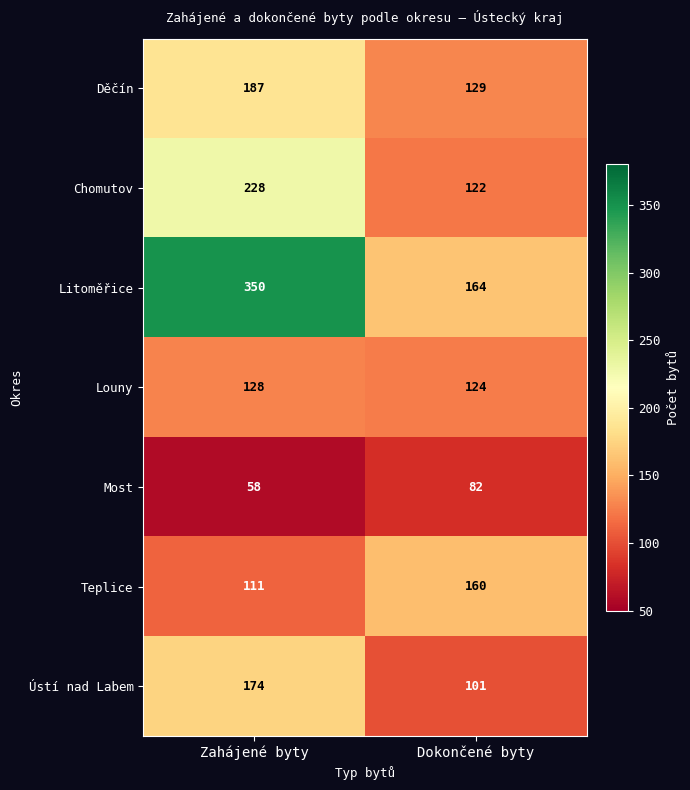

Rank the series at Dokončené byty from highest to lowest value.

Litoměřice, Teplice, Děčín, Louny, Chomutov, Ústí nad Labem, Most